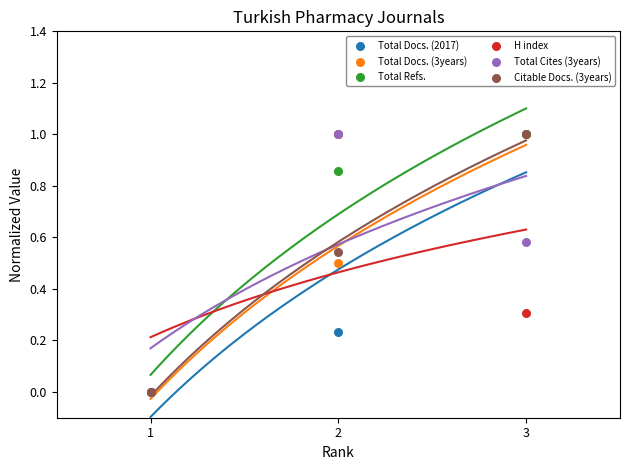

What are all the series names shown in the legend?

Total Docs. (2017), Total Docs. (3years), Total Refs., H index, Total Cites (3years), Citable Docs. (3years)